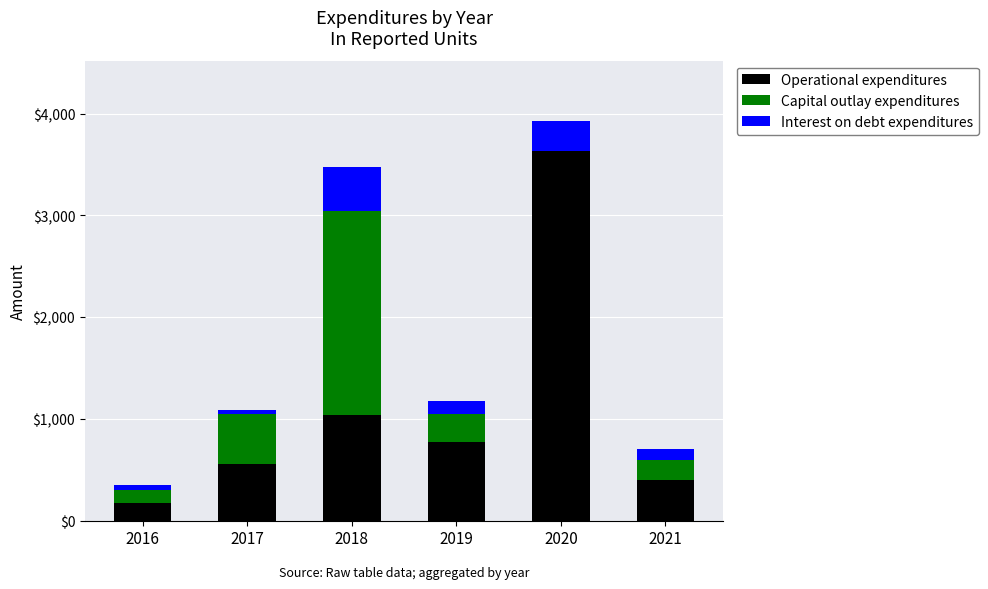

At which label does Operational expenditures reach its peak?

2020